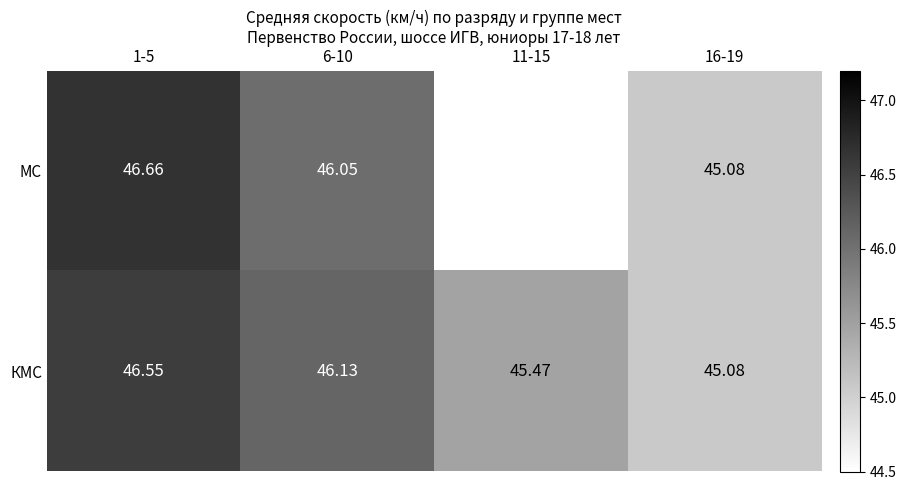

At 1-5, list the series in order from largest to smallest.

МС, КМС